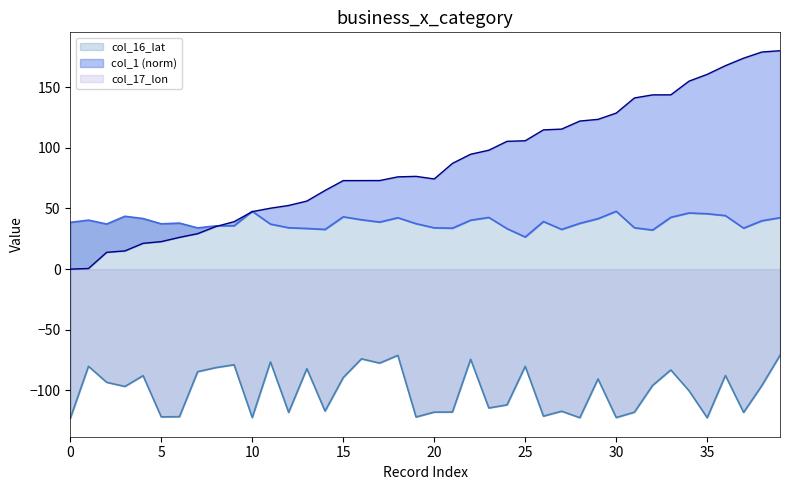

True or false: col_17_lon has more than 2 interior local peaks.

True